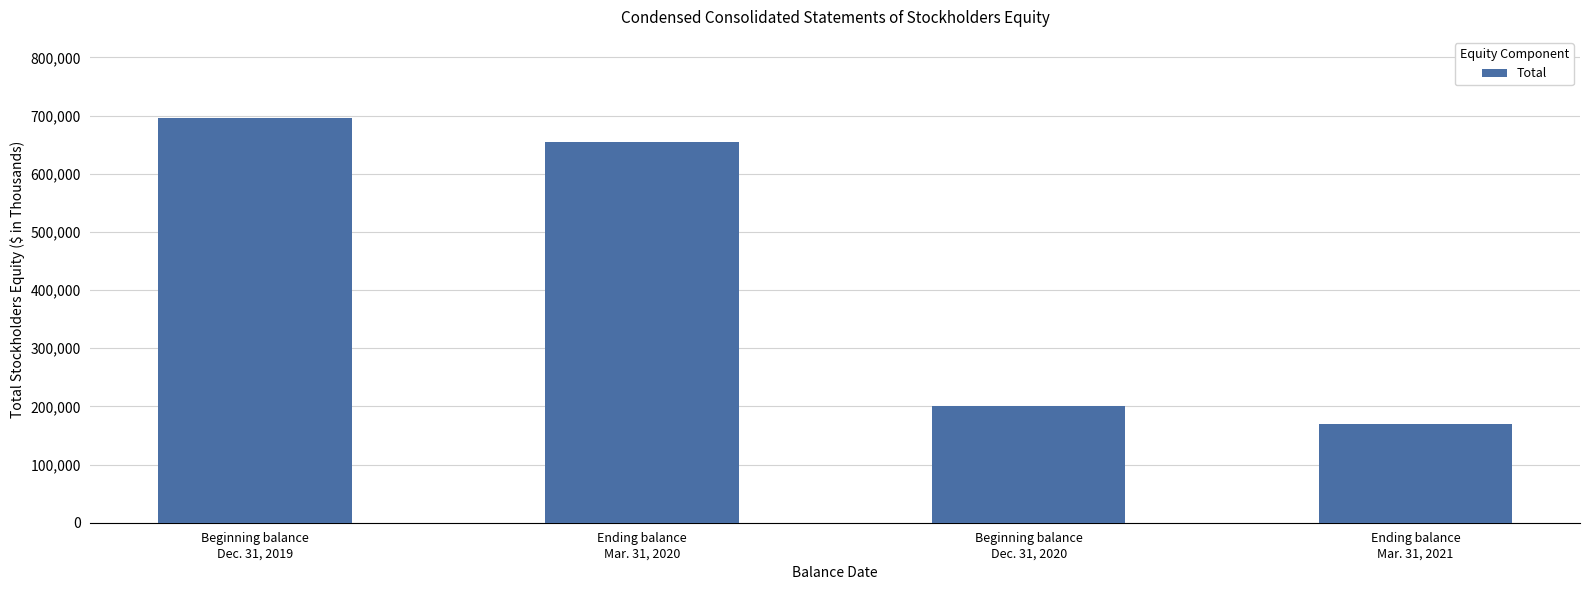

Which has a higher value, Beginning balance
Dec. 31, 2020 or Ending balance
Mar. 31, 2020?

Ending balance
Mar. 31, 2020